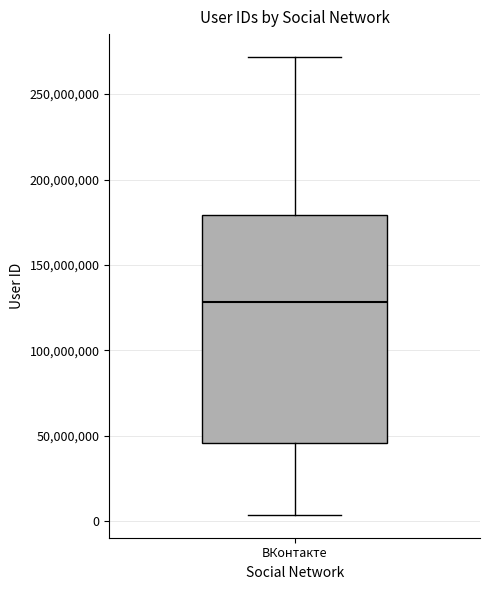

Transcribe this box plot: give where the median line is, the range the box spans, and where the two whiskers end, as read against the y-axis. The values are not printed on the chart, so give them approximately, as read against the axis.

median 130000000, box 45000000 to 180000000, whiskers 5000000 to 270000000